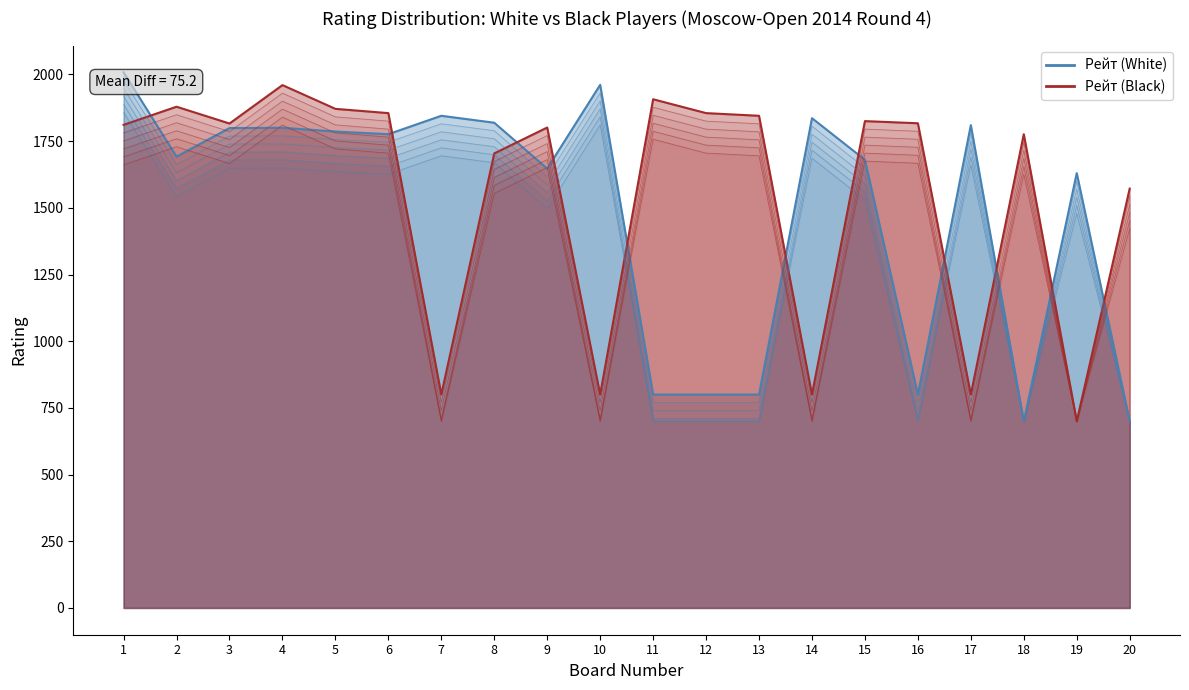

Which series has the largest range (max minus min)?

Рейт (White)